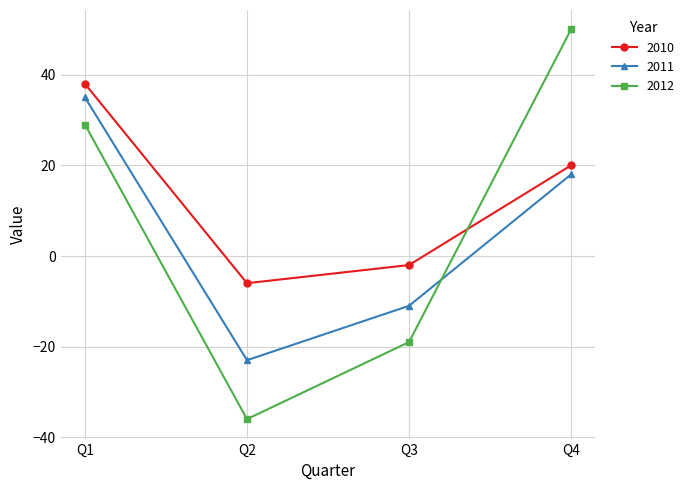

How many times do 2012 and 2010 cross each other?

1